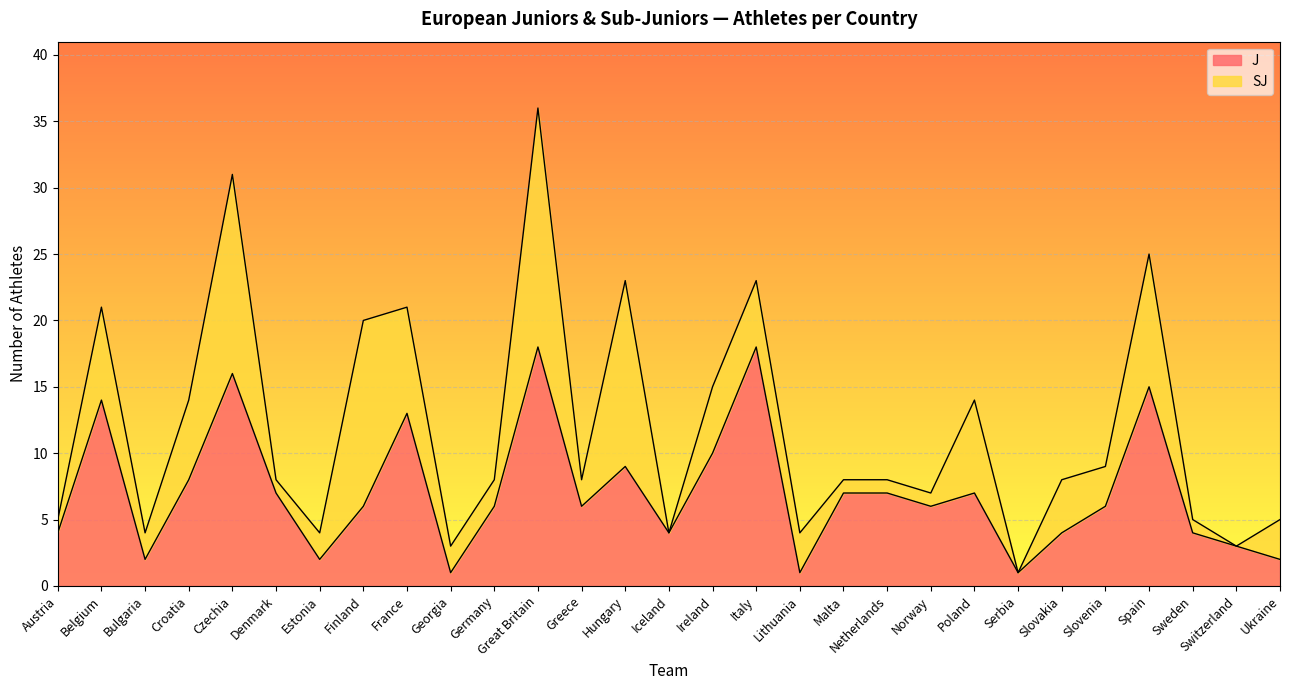

List the labels in order of value, smallest first.

Georgia, Lithuania, Serbia, Bulgaria, Estonia, Ukraine, Switzerland, Austria, Iceland, Slovakia, Sweden, Finland, Germany, Greece, Norway, Slovenia, Denmark, Malta, Netherlands, Poland, Croatia, Hungary, Ireland, France, Belgium, Spain, Czechia, Great Britain, Italy